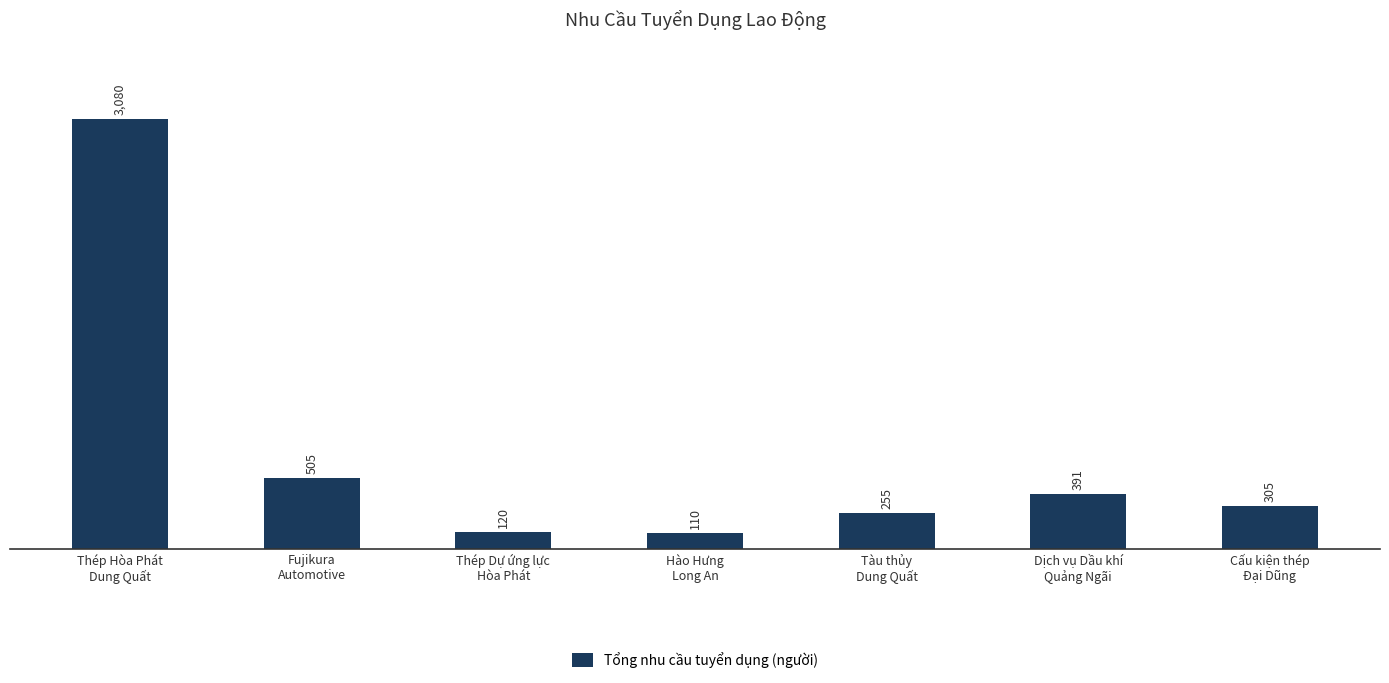

True or false: the data shows 120 at Thép Dự ứng lực
Hòa Phát.

True